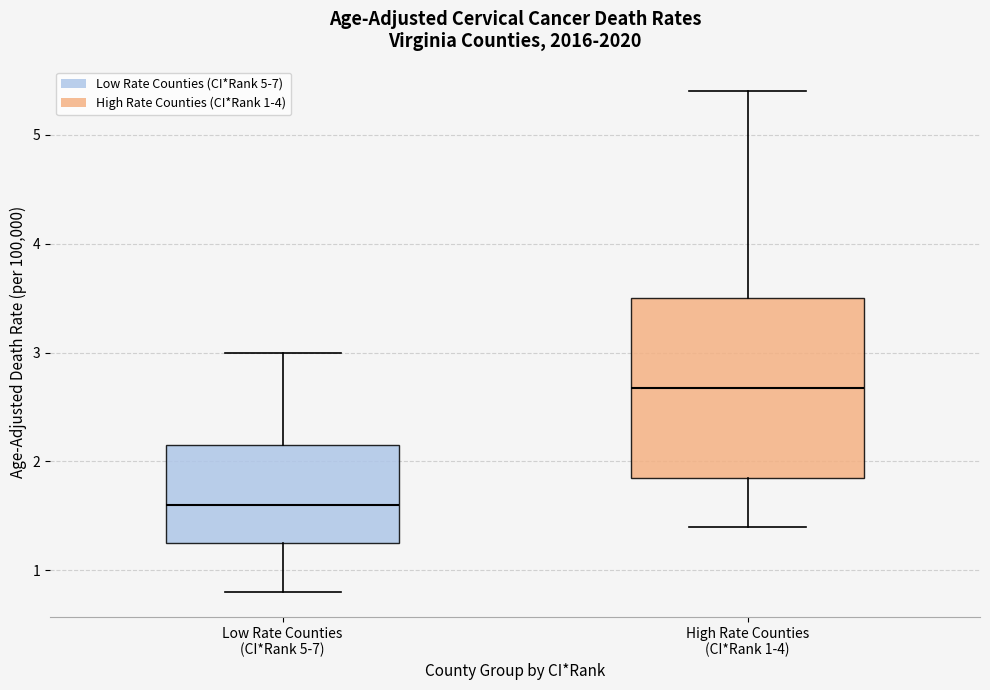

Which box is the tallest, from its lower edge to its upper edge?

High Rate Counties (CI*Rank 1-4)